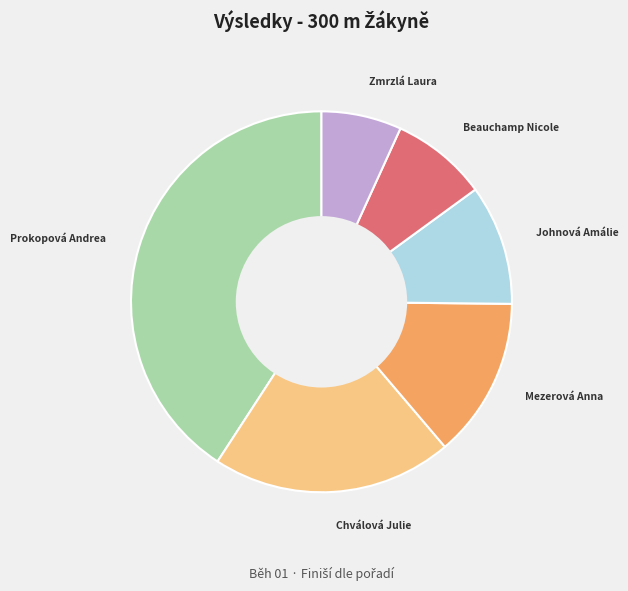

Is there any slice that represents more than half of the pie?

No